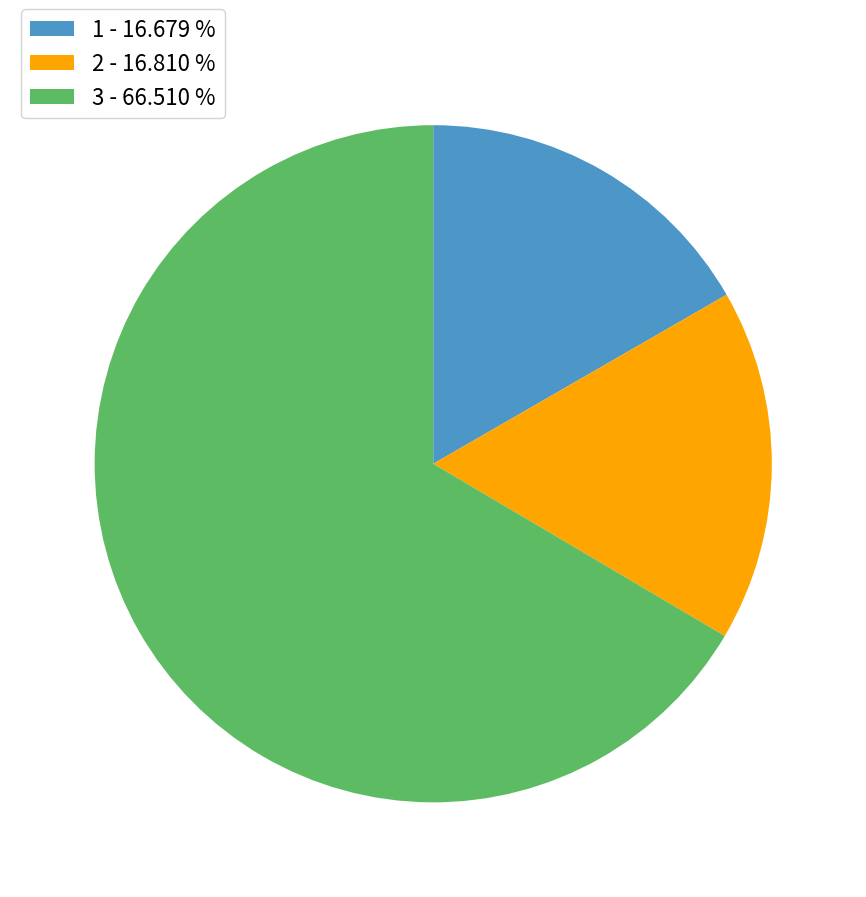

Which slice represents more than half of the pie?

3